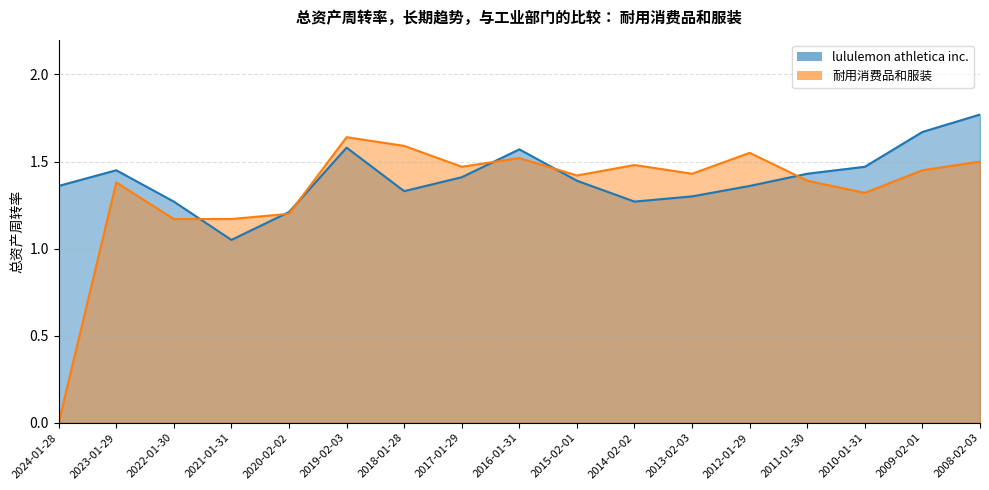

How many interior local valleys does the lululemon athletica inc. series have?

3